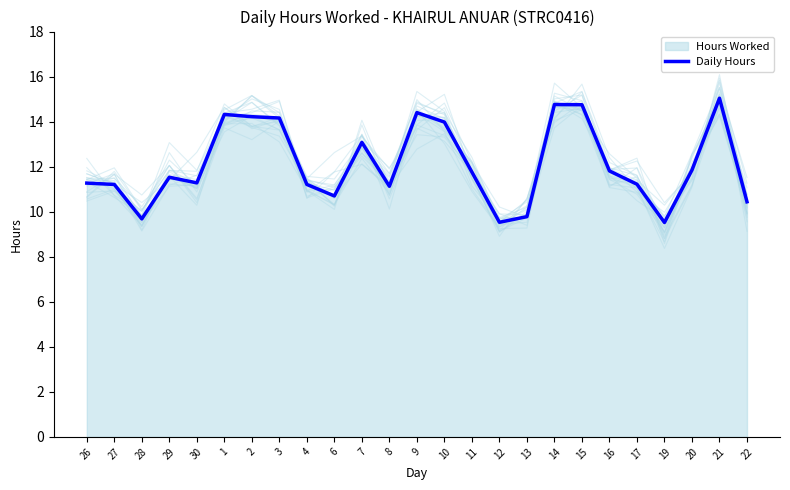

Read the value at 28.

9.7